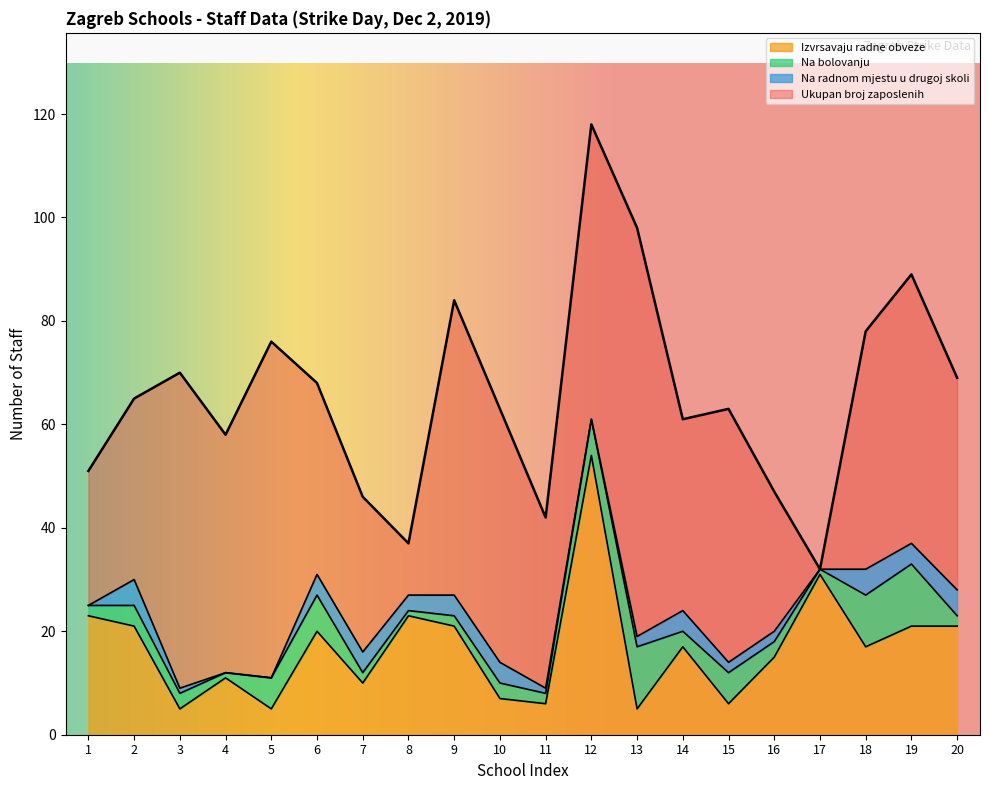

The value of Ukupan broj zaposlenih at 3 is 31. True or false?

False